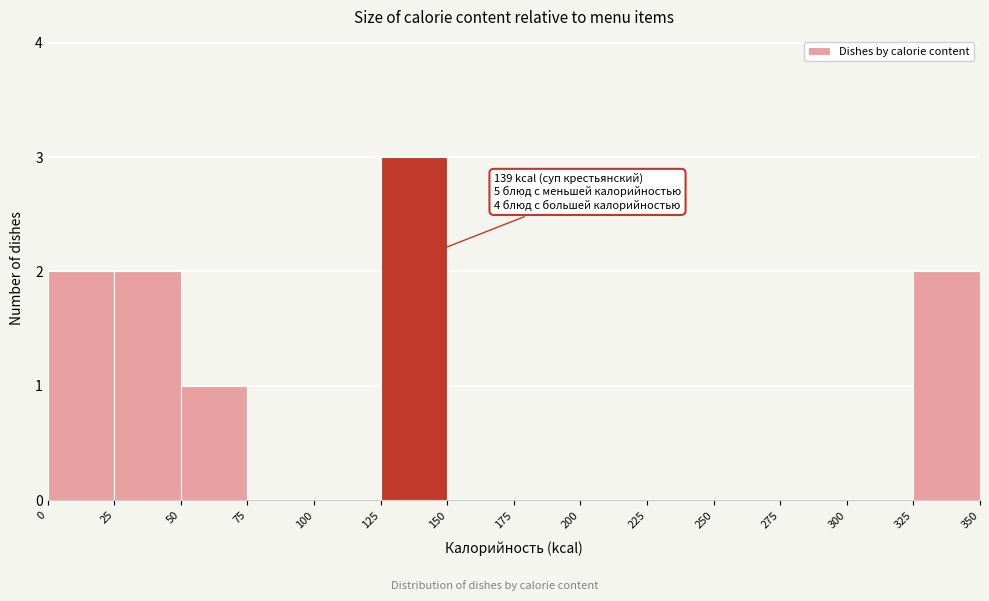

Which range on the x-axis has the tallest bar?

125 to 150